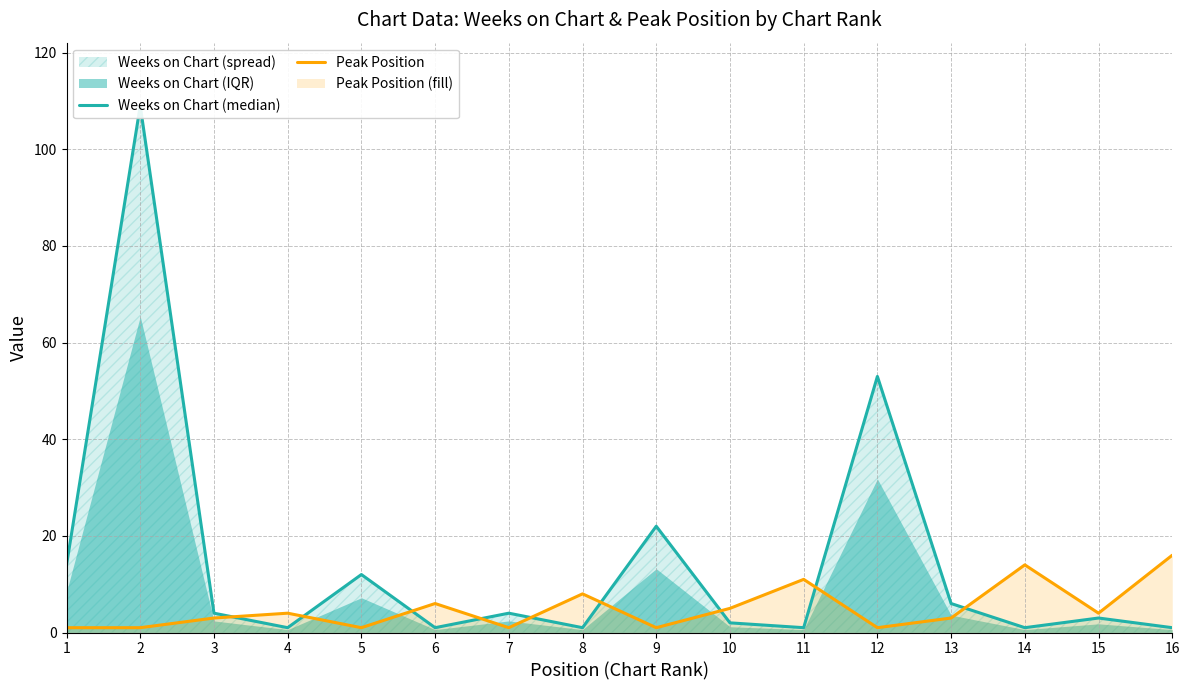

How many values in the Weeks on Chart (median) series are below 4?

8